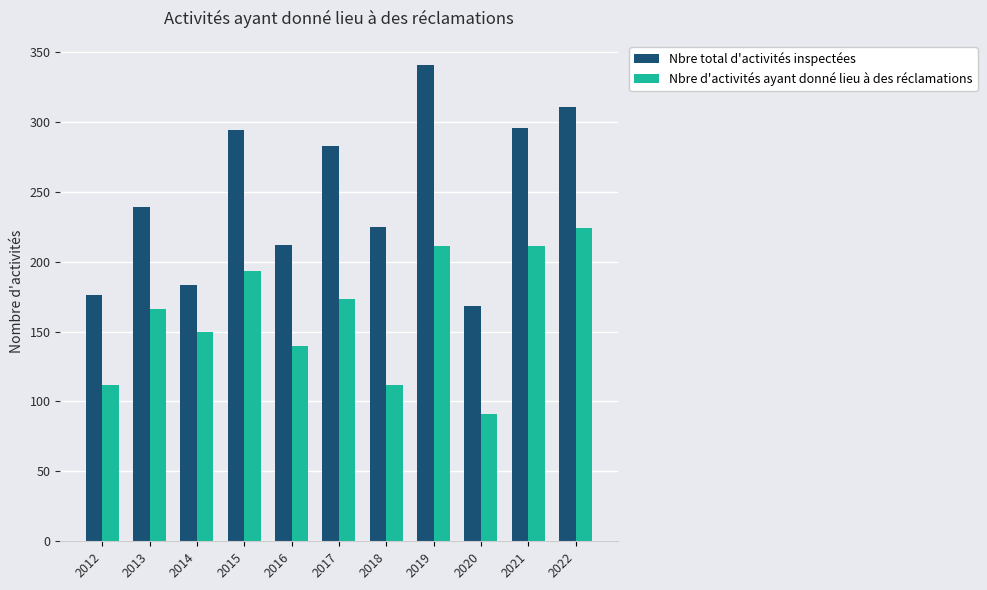

Between 2016 and 2021, which series saw the biggest shift?

Nbre total d'activités inspectées